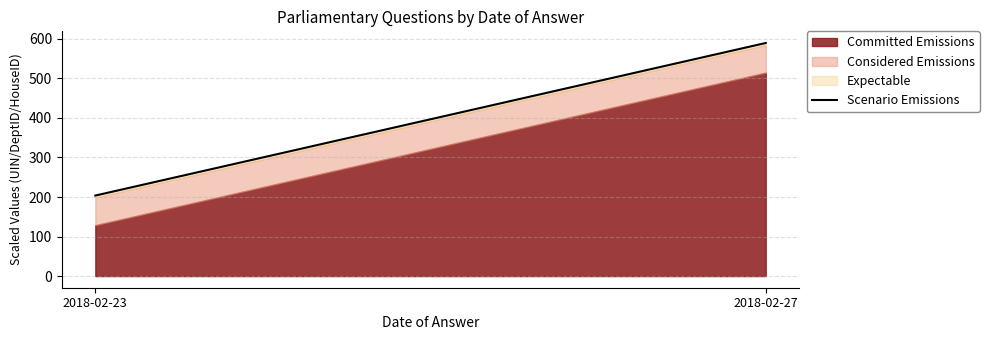

Count the number of categories in the chart.

2